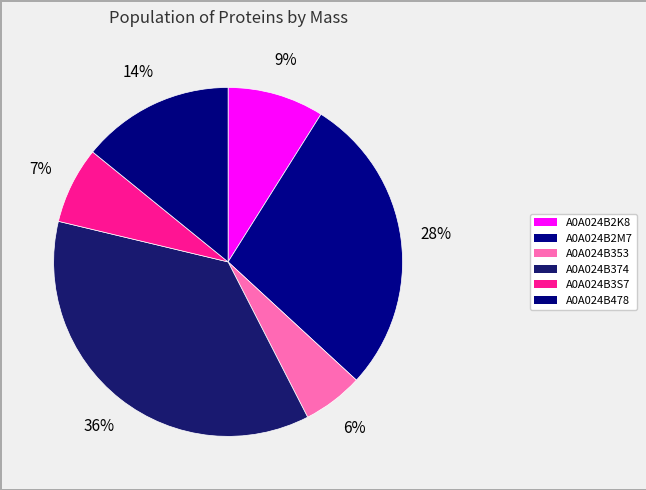

How many segments does this pie chart have?

6